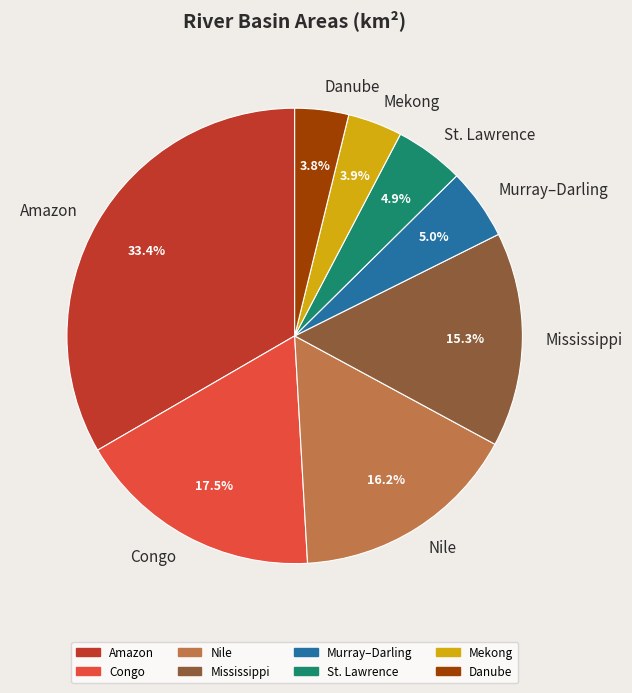

How much of the chart is everything except Danube?

96.2%